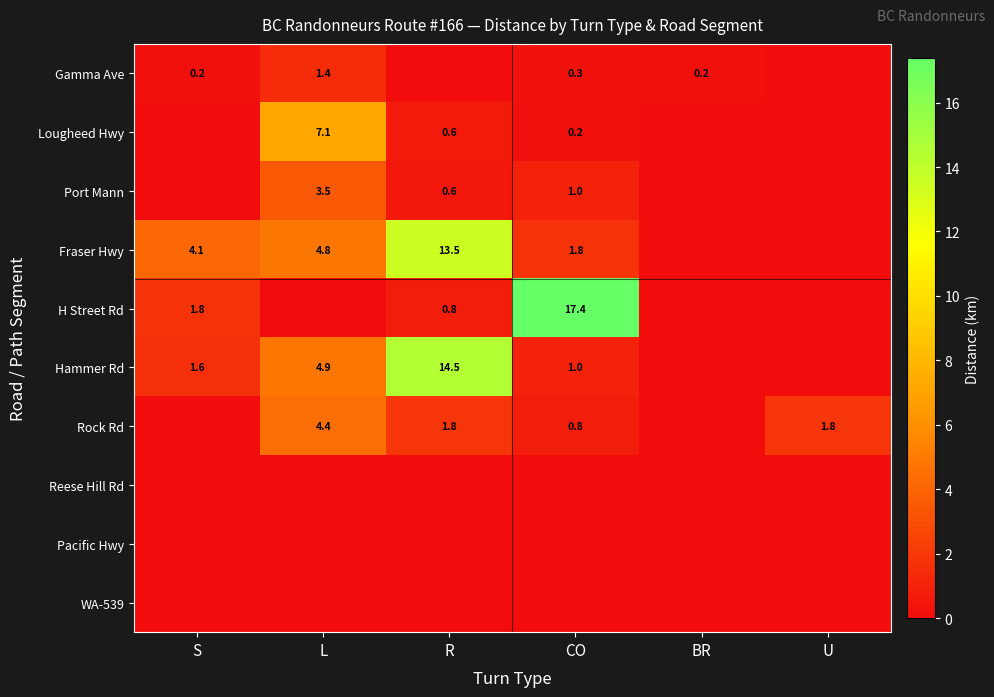

True or false: Gamma Ave has a value of 0.2 at S.

True